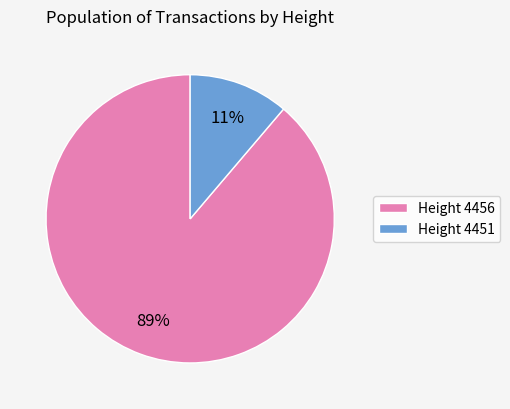

Does any single category account for the majority?

Yes